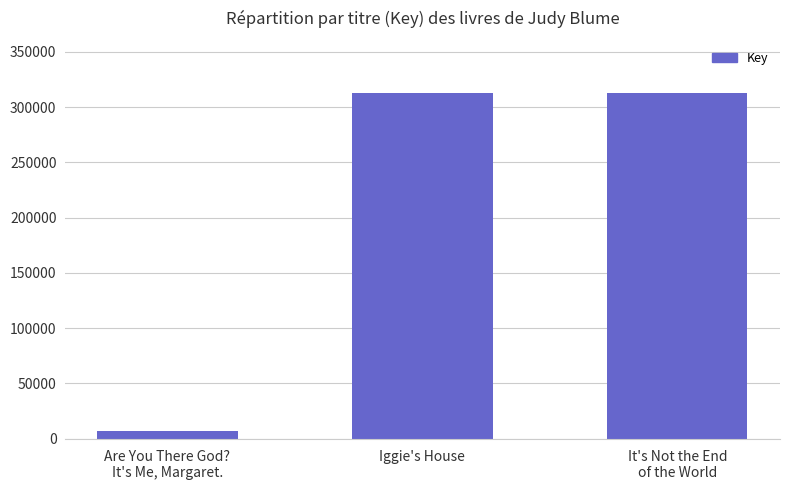

What position from the right is Iggie's House?

2